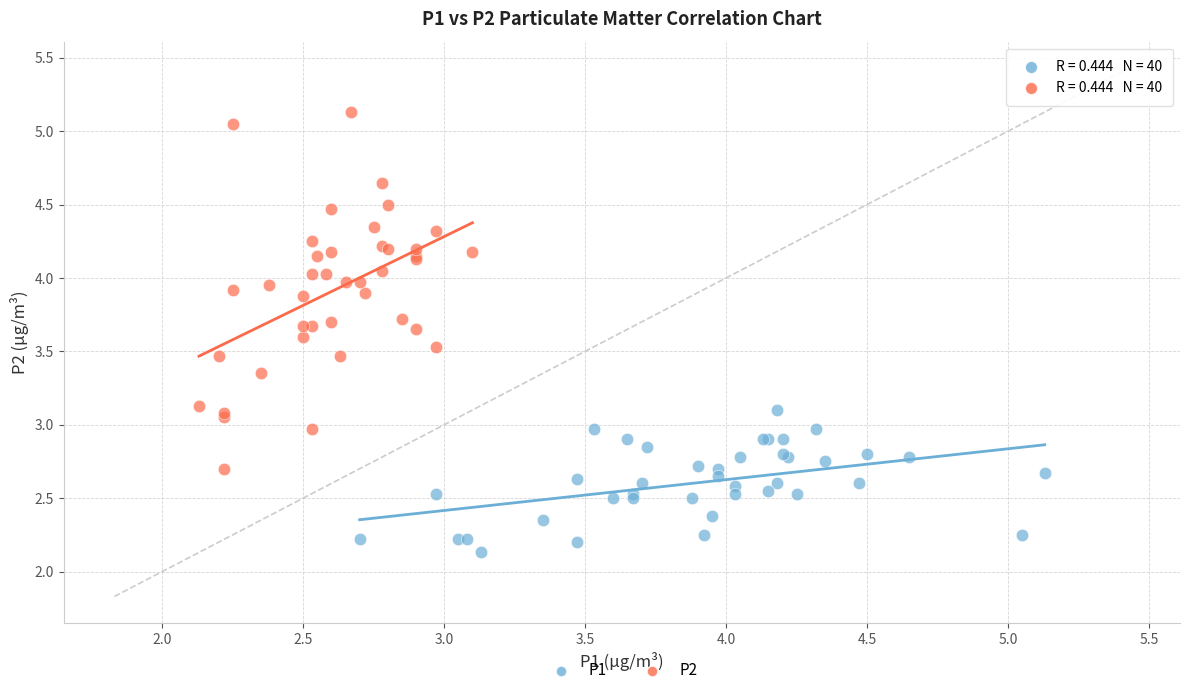

Which series contains the lowest Y value?

P1